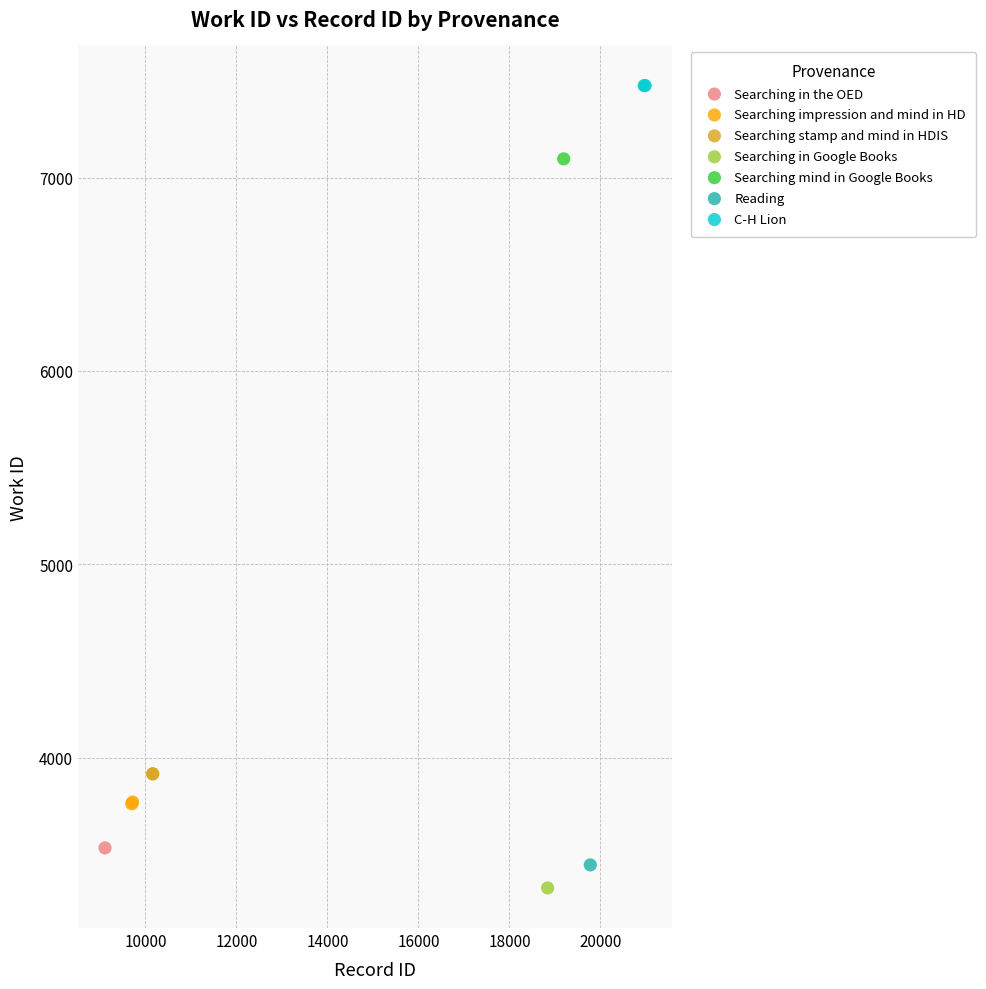

What are all the series names shown in the legend?

Searching in the OED, Searching impression and mind in HD, Searching stamp and mind in HDIS, Searching in Google Books, Searching mind in Google Books, Reading, C-H Lion